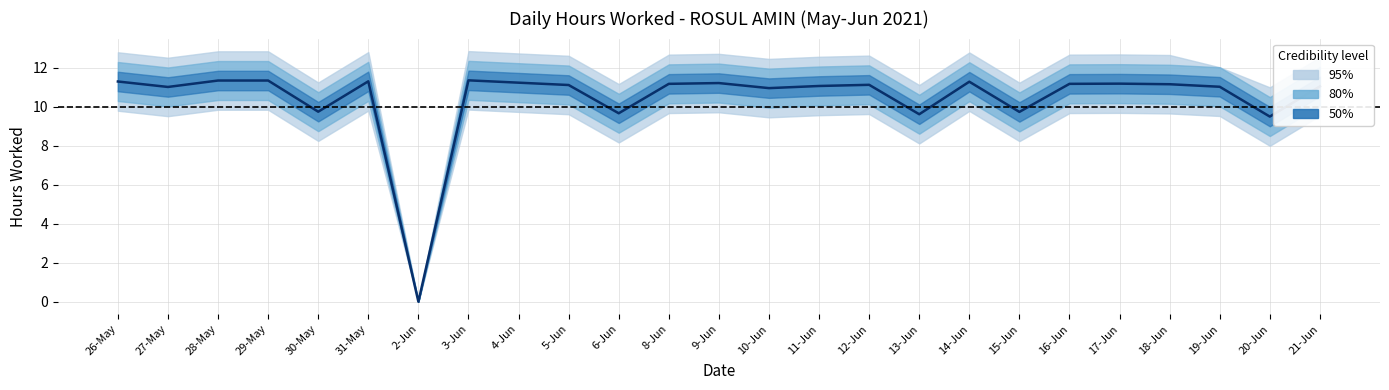

Reading left to right, transcribe all the data shown in this chart.

26-May=11.3	27-May=11.0	28-May=11.3	29-May=11.3	30-May=9.8	31-May=11.3	2-Jun=0.0	3-Jun=11.4	4-Jun=11.2	5-Jun=11.1	6-Jun=9.7	8-Jun=11.2	9-Jun=11.2	10-Jun=11.0	11-Jun=11.1	12-Jun=11.1	13-Jun=9.6	14-Jun=11.3	15-Jun=9.7	16-Jun=11.2	17-Jun=11.2	18-Jun=11.2	19-Jun=11.0	20-Jun=9.5	21-Jun=11.1